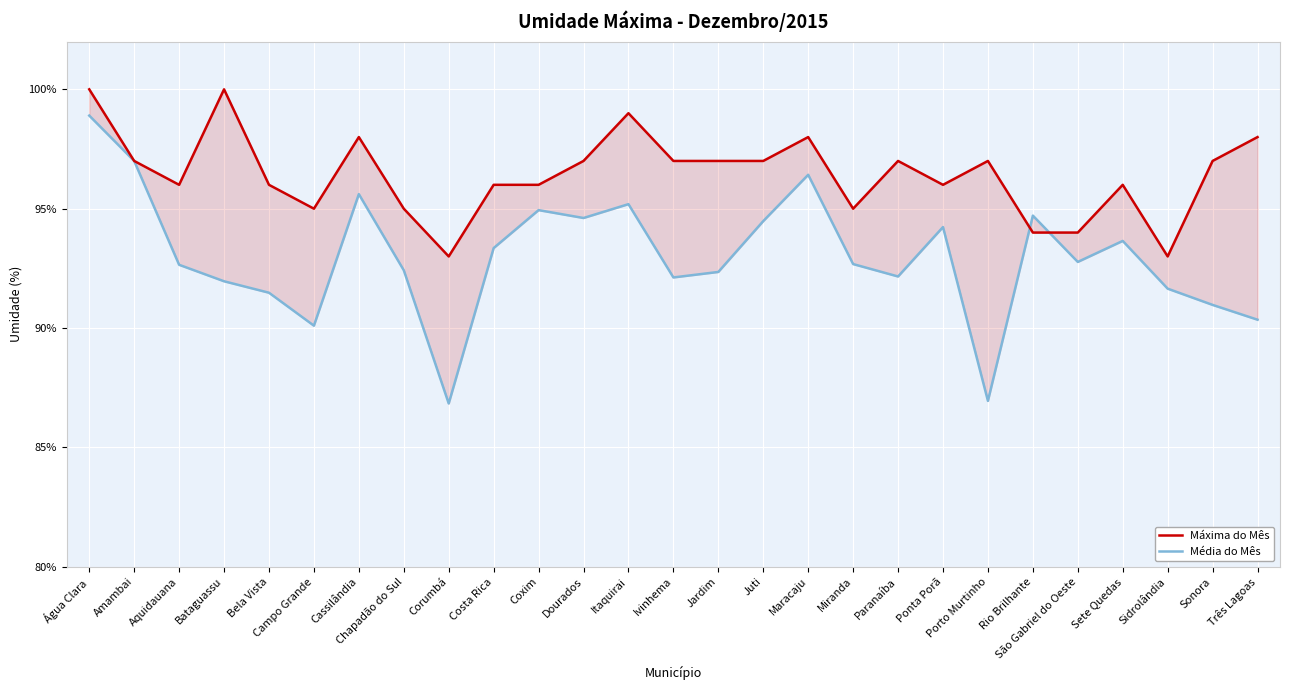

At which category is the sum across all series the highest?

Água Clara